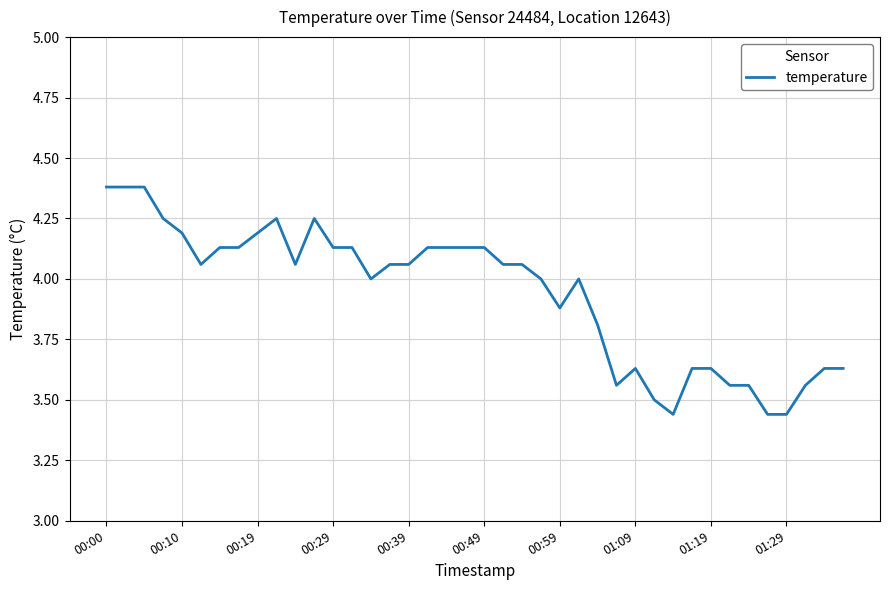

What is the difference between the maximum and minimum values?

0.9